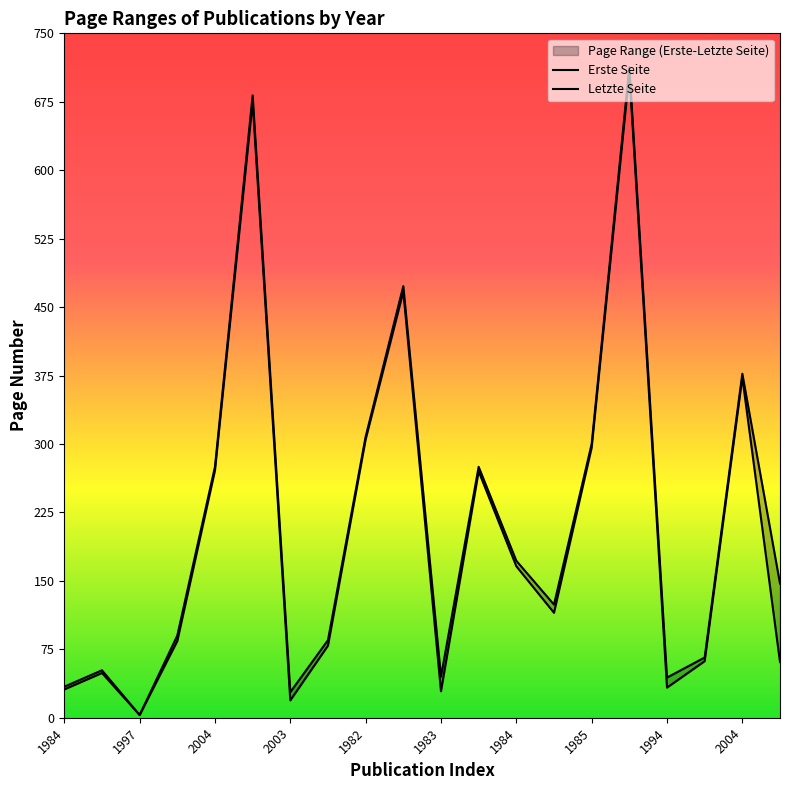

The value of Erste Seite at 1997 is 4. True or false?

False